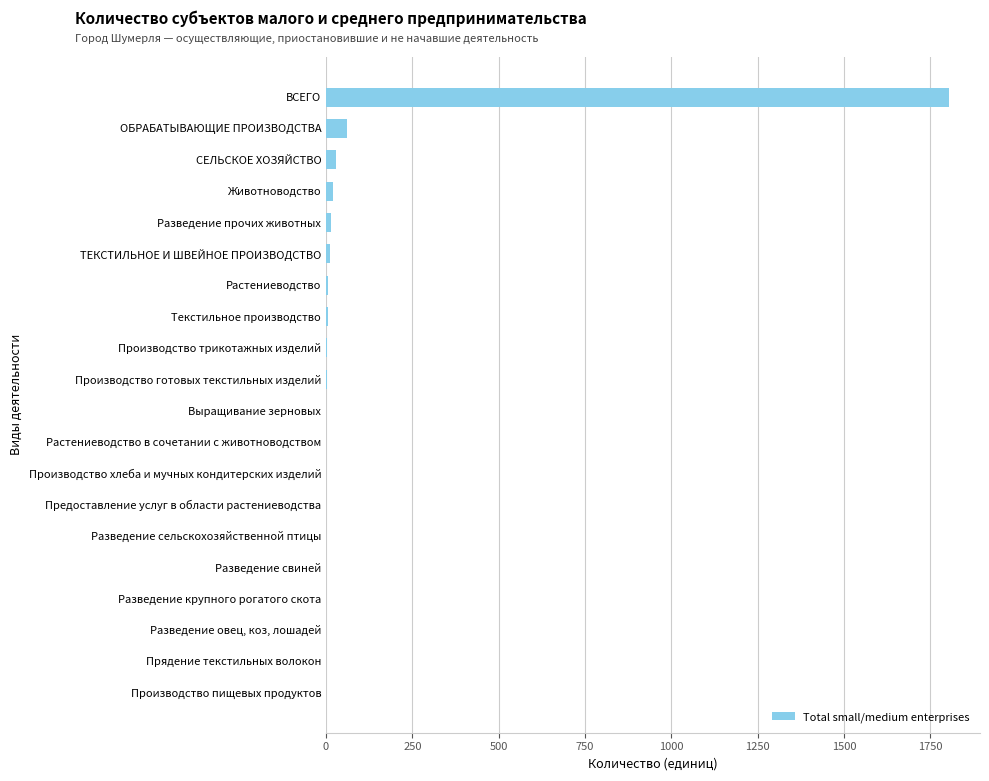

Are the bars grouped side by side (vs. stacked)?

No